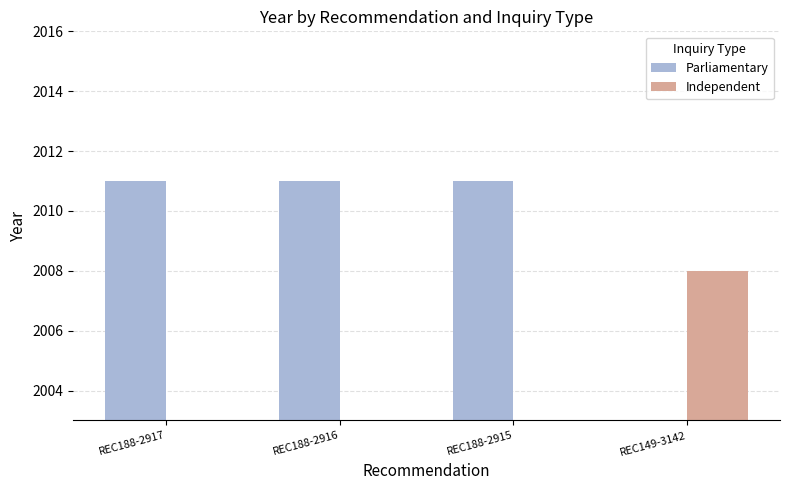

How many distinct data groups are displayed?

2